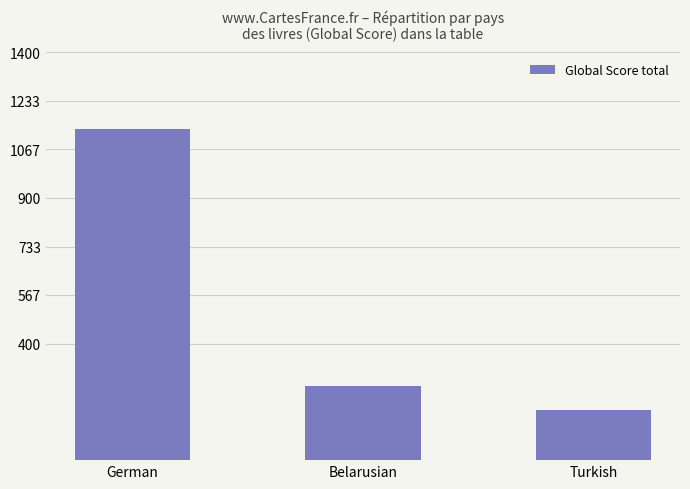

List the labels in order of value, largest first.

German, Belarusian, Turkish